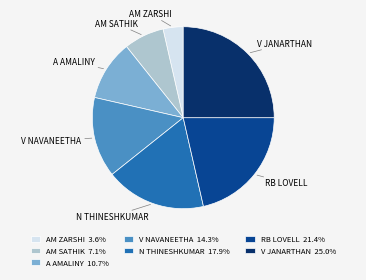

What is the smallest slice in the pie chart?

AM ZARSHI